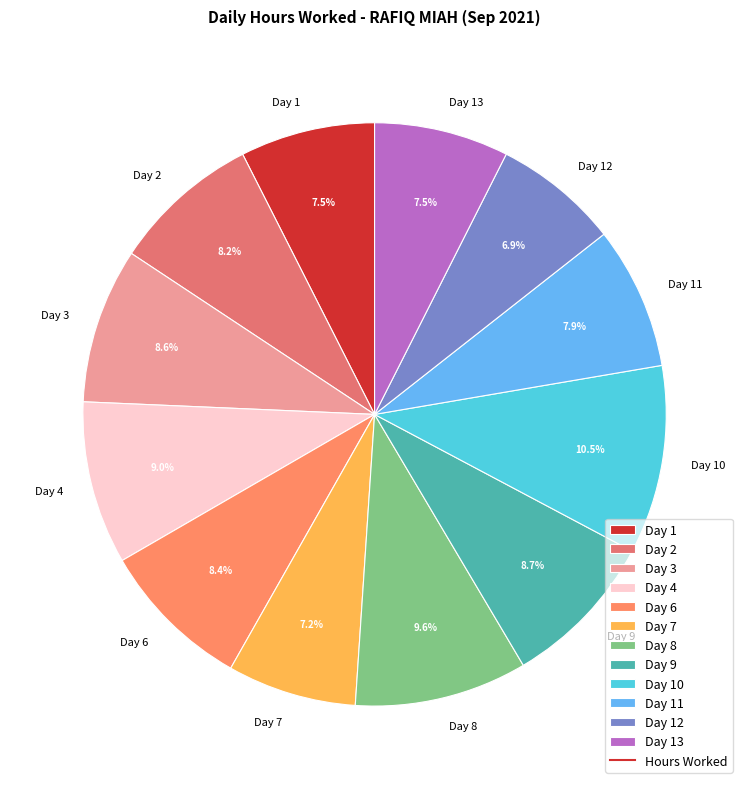

Approximately how many times larger is the value at Day 3 compared to Day 12?

1.2